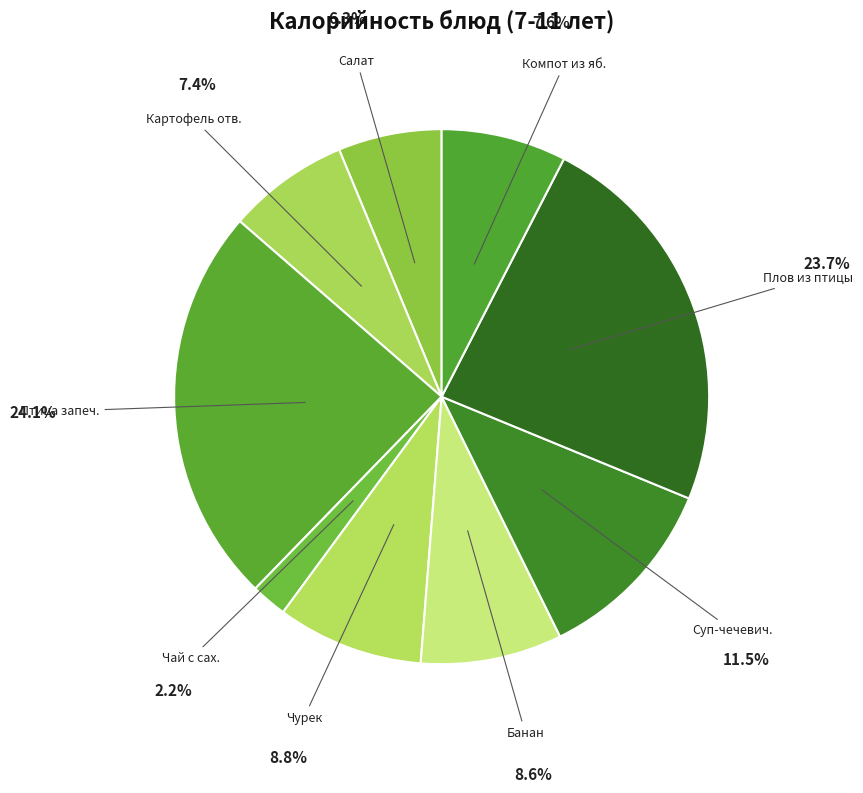

How many slices are in this pie chart?

9